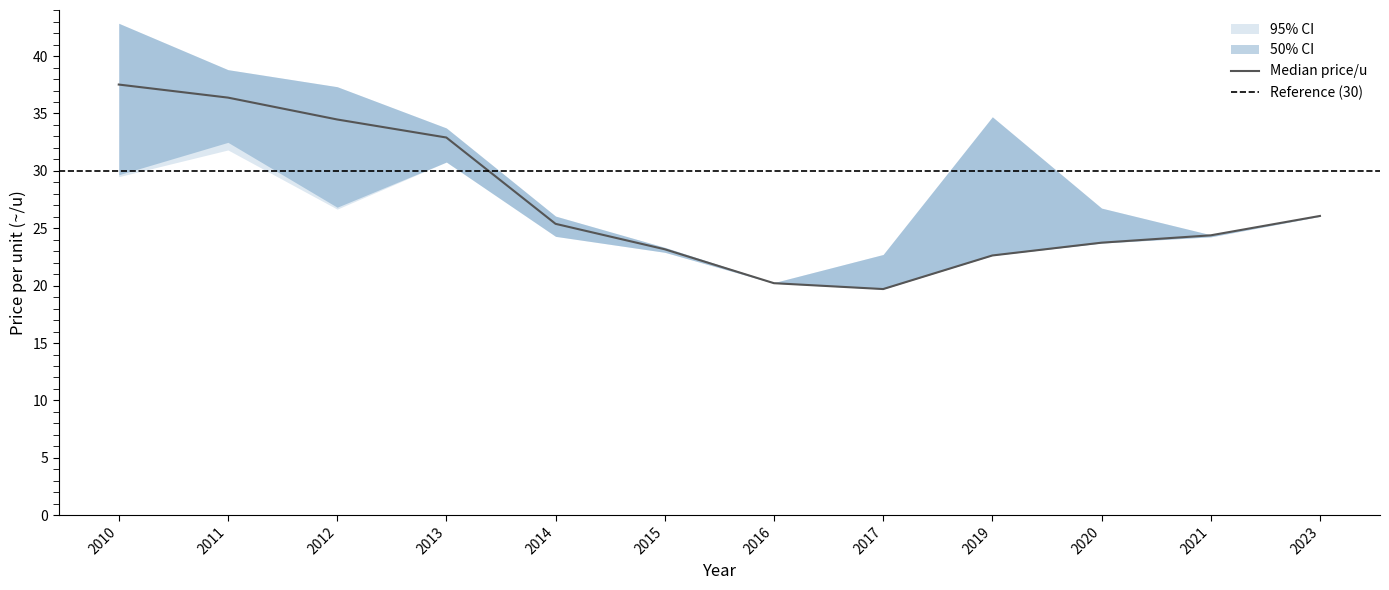

Which series changed the most between 2013 and 2014?

price_lower